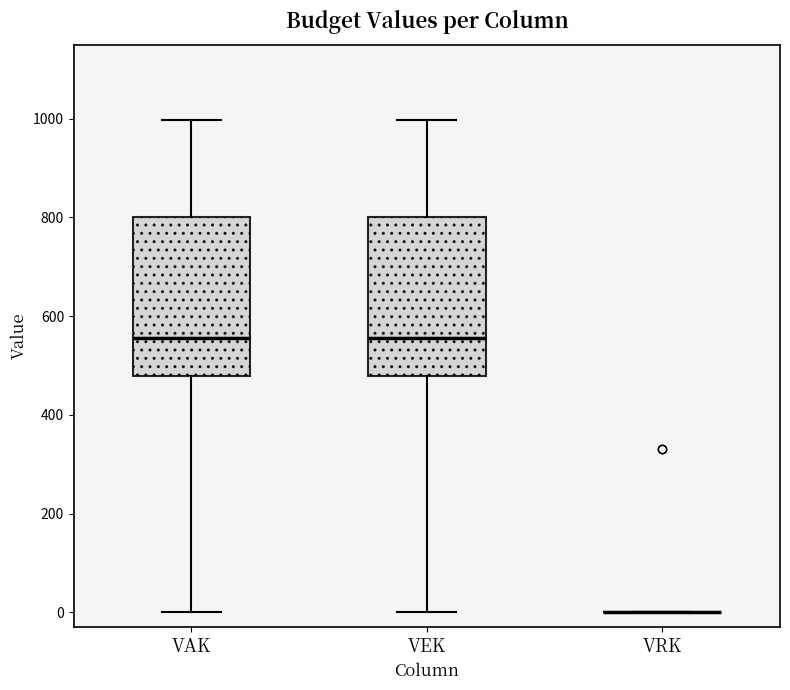

Reading left to right, read every box against the y-axis: the position of its median line, the range the box covers, and the ends of its whiskers. The values are not printed on the chart, so give them approximately, as read against the axis.

VAK: median 560, box 480 to 800, whiskers 0 to 1000
VEK: median 560, box 480 to 800, whiskers 0 to 1000
VRK: box collapsed to a line at 0, whiskers 0 to 0